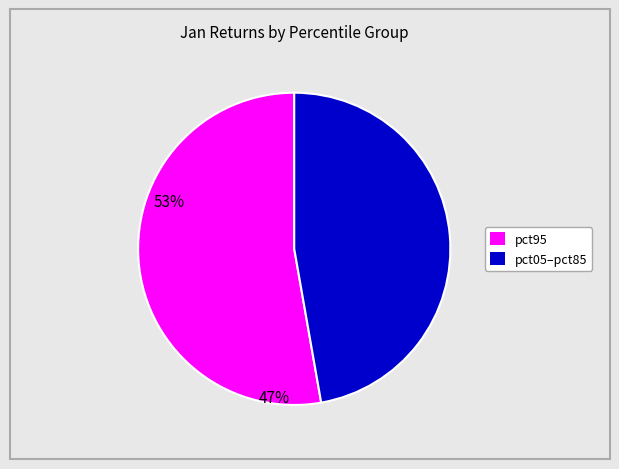

How many segments does this pie chart have?

2